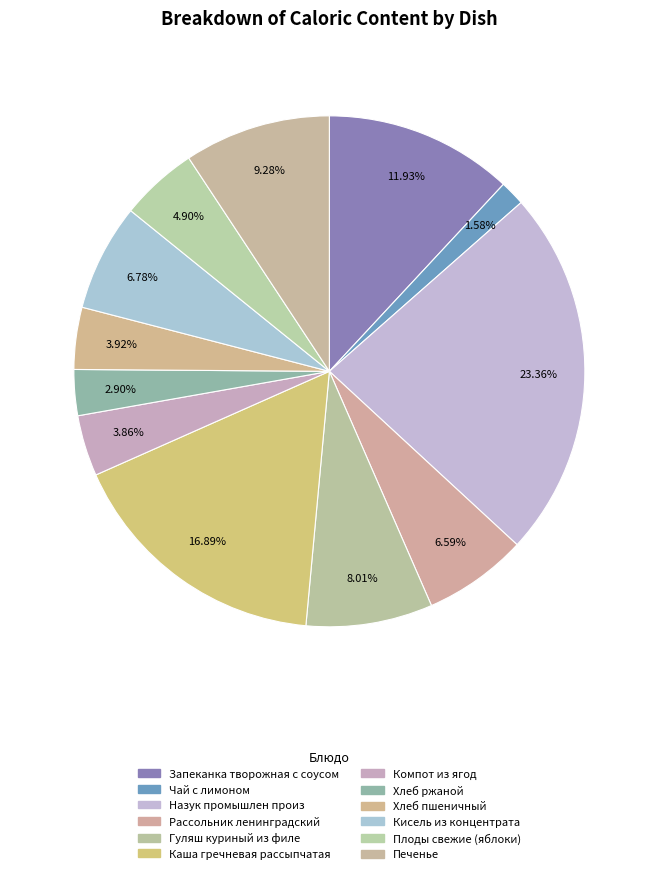

Rank the categories by value from lowest to highest.

Чай с лимоном, Хлеб ржаной, Компот из ягод, Хлеб пшеничный, Плоды свежие (яблоки), Рассольник ленинградский, Кисель из концентрата, Гуляш куриный из филе, Печенье, Запеканка творожная с соусом, Каша гречневая рассыпчатая, Назук промышлен произ